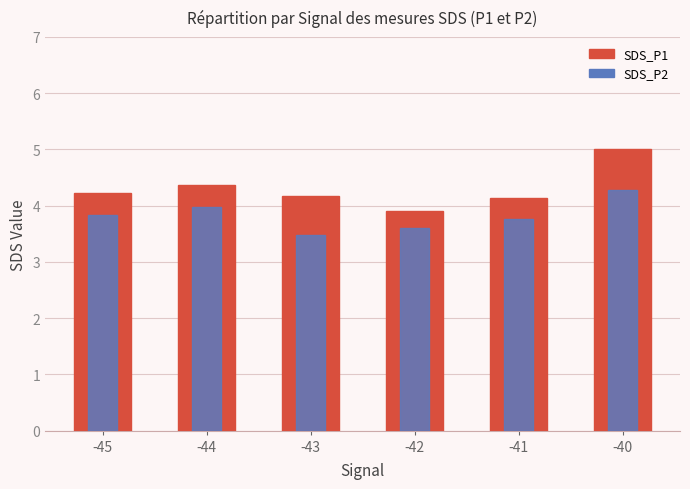

What is the value of the SDS_P1 bar at the 4th from the left?

3.9